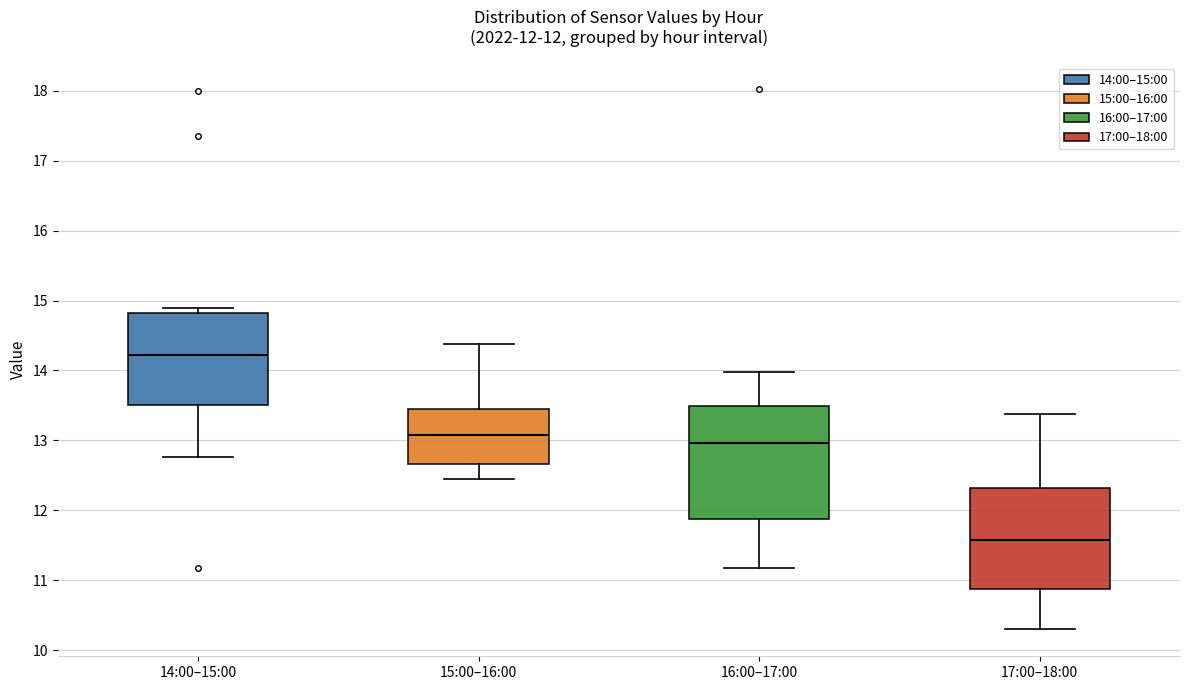

Which box's median line is the highest?

14:00–15:00